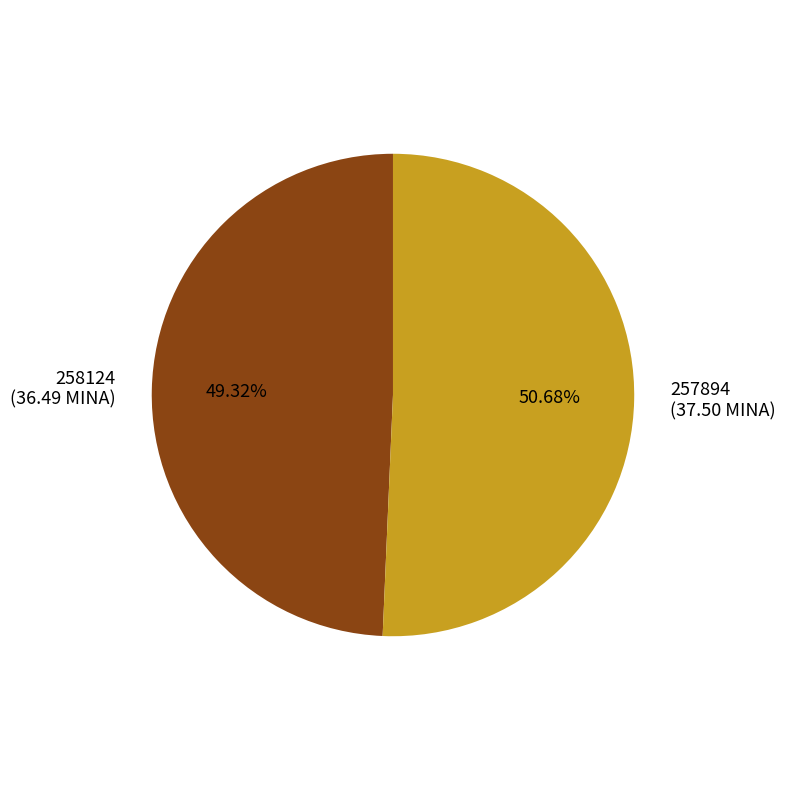

Rank the categories by value from lowest to highest.

258124, 257894